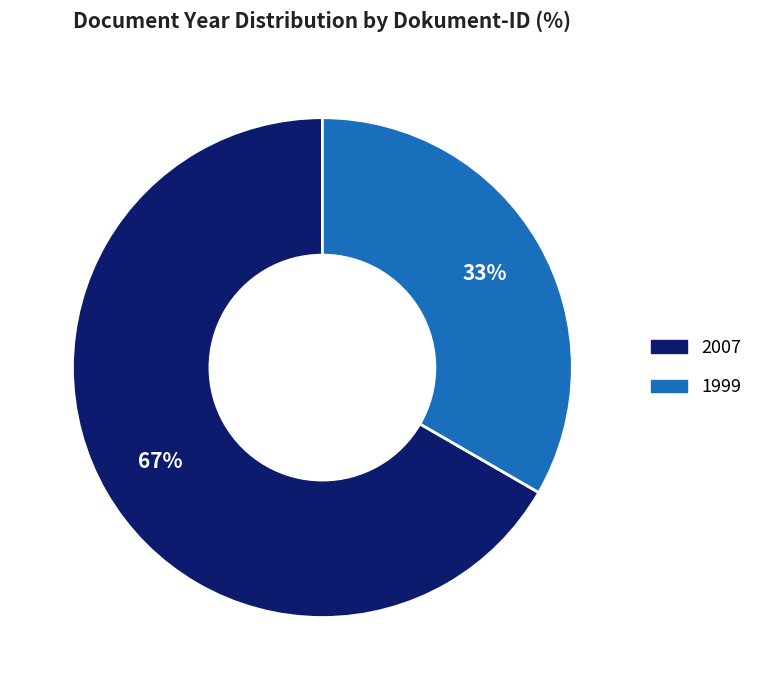

Rank the categories by value from lowest to highest.

1999, 2007